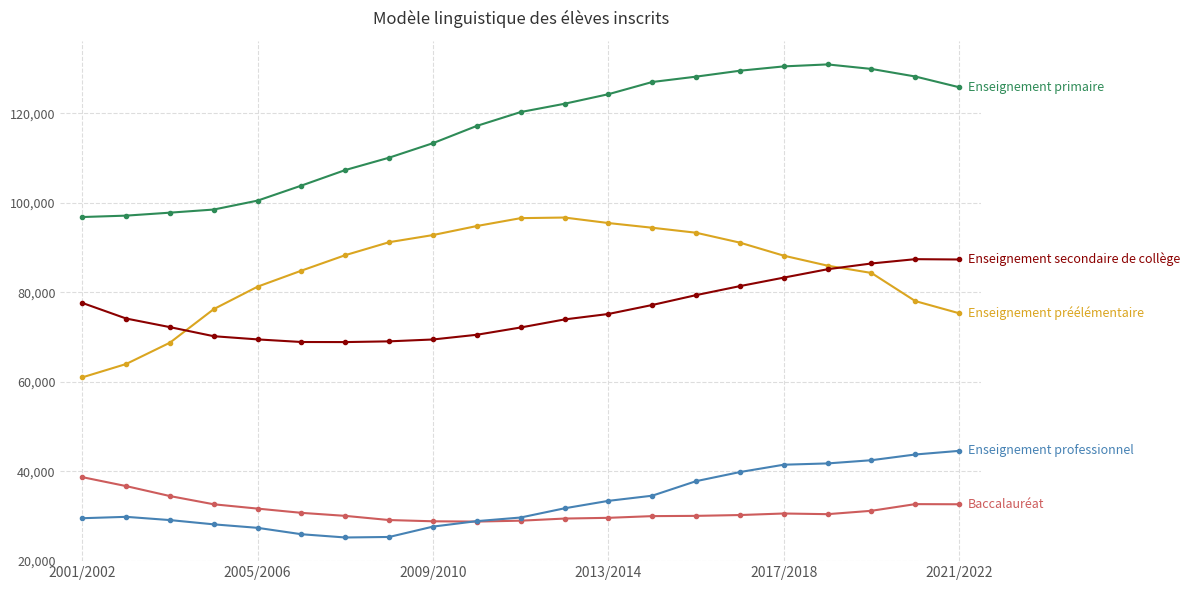

What is the greatest value displayed?

130932